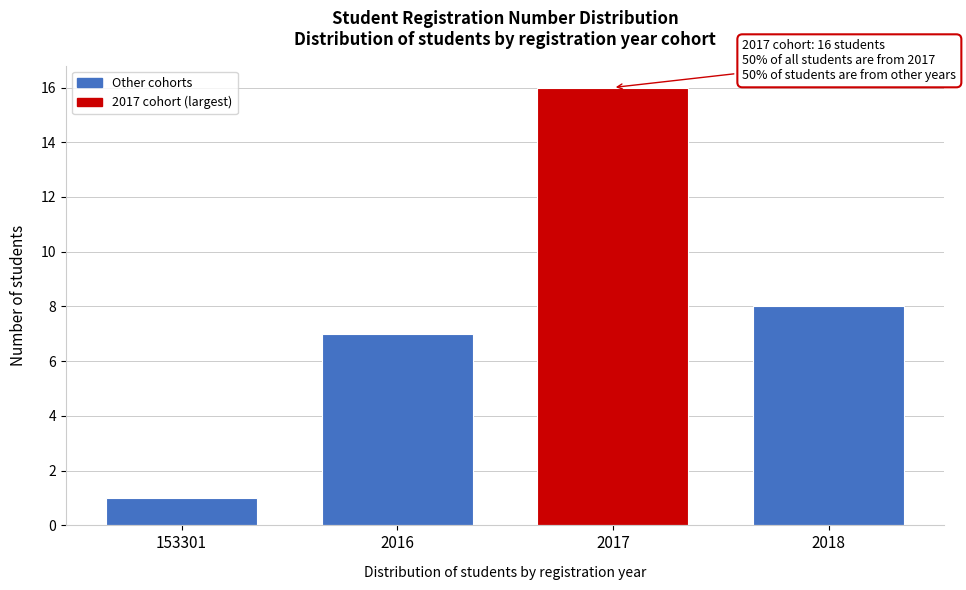

Reading left to right, extract all data points from this chart.

1	7	16	8